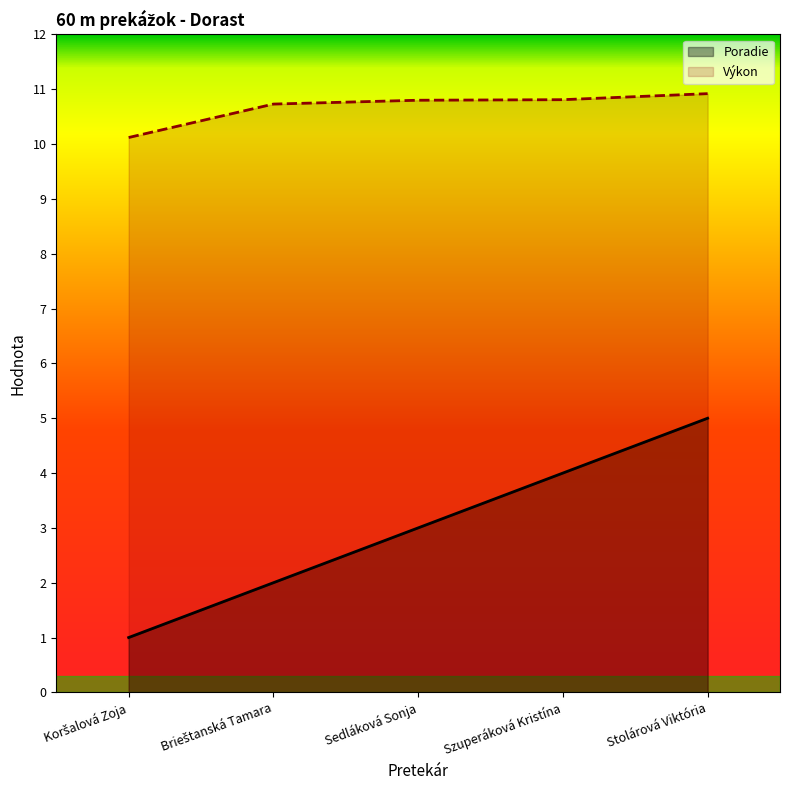

Which series has the largest total across all categories?

Výkon